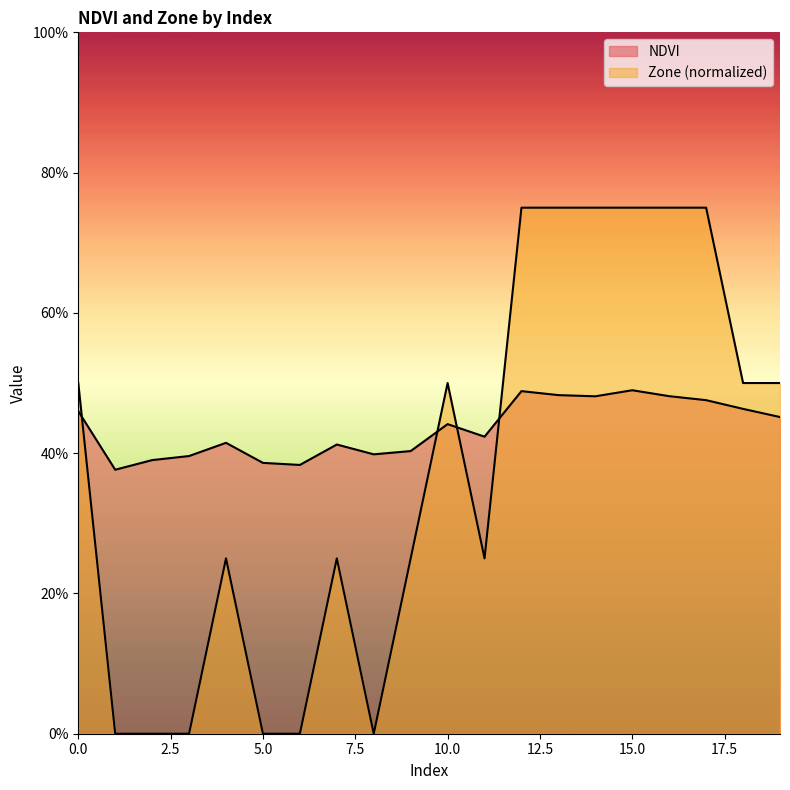

What is the value of the Zone point at the 15th from the left?

0.8